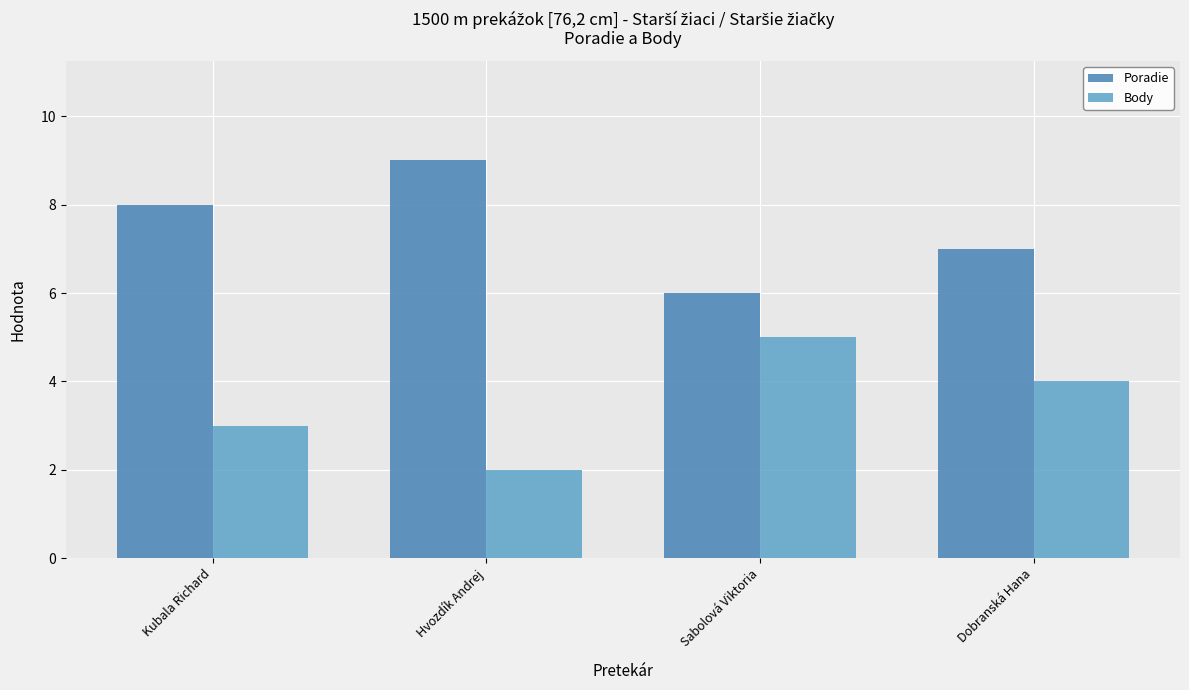

What is the average value of the Poradie series?

8